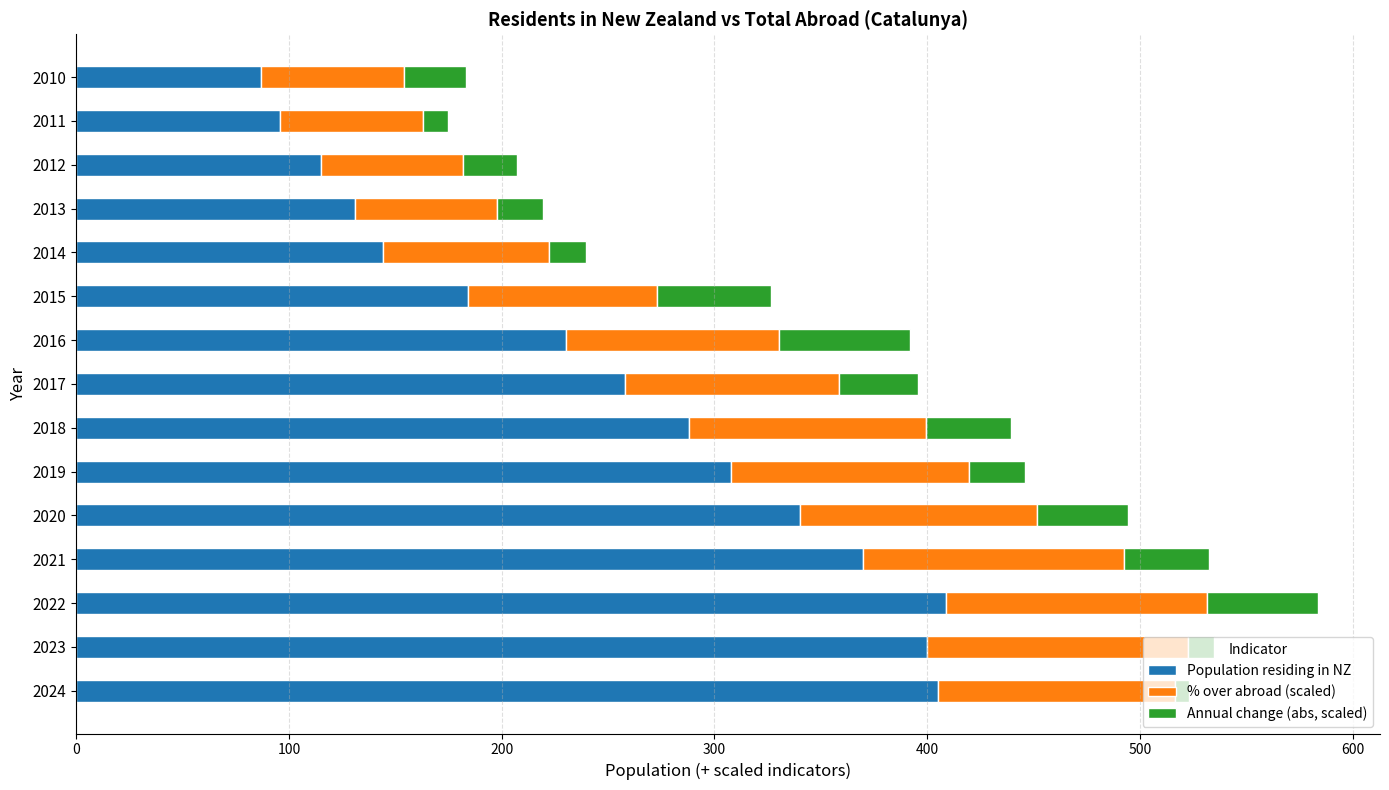

What is the lowest value of the Population residing in NZ series?

87.0